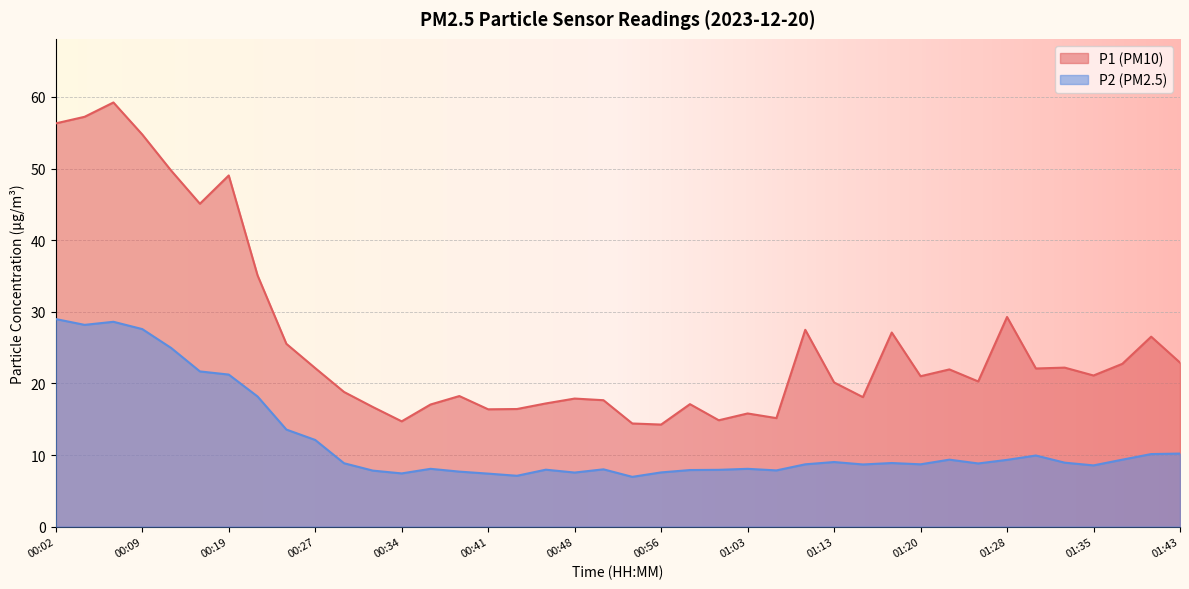

Reading left to right, what are all the values shown in this chart?

P1: 00:02=56.3	00:04=57.2	00:06=59.2	00:09=54.8	00:11=49.7	00:17=45.1	00:19=49.0	00:22=35.1	00:24=25.5	00:27=22.1	00:29=18.8	00:31=16.7	00:34=14.7	00:36=17.1	00:39=18.2	00:41=16.4	00:44=16.4	00:46=17.2	00:48=17.9	00:51=17.6	00:53=14.4	00:56=14.2	00:58=17.1	01:01=14.8	01:03=15.8	01:06=15.2	01:08=27.5	01:13=20.1	01:16=18.1	01:18=27.1	01:20=21.0	01:23=21.9	01:25=20.3	01:28=29.3	01:30=22.1	01:33=22.2	01:35=21.1	01:37=22.7	01:40=26.5	01:43=22.9
P2: 00:02=29.0	00:04=28.2	00:06=28.6	00:09=27.6	00:11=24.9	00:17=21.7	00:19=21.2	00:22=18.2	00:24=13.6	00:27=12.1	00:29=8.8	00:31=7.8	00:34=7.4	00:36=8.1	00:39=7.7	00:41=7.4	00:44=7.1	00:46=8.0	00:48=7.5	00:51=8.0	00:53=7.0	00:56=7.6	00:58=7.9	01:01=7.9	01:03=8.1	01:06=7.8	01:08=8.7	01:13=9.0	01:16=8.7	01:18=8.9	01:20=8.7	01:23=9.3	01:25=8.8	01:28=9.3	01:30=9.9	01:33=8.9	01:35=8.6	01:37=9.3	01:40=10.1	01:43=10.2